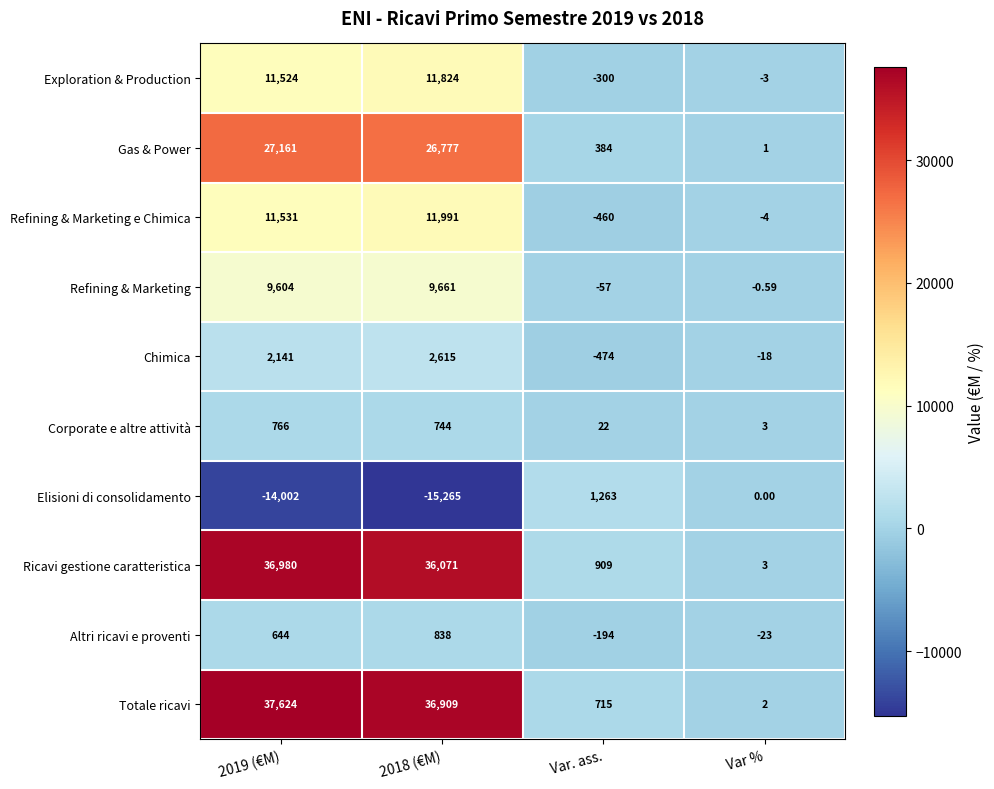

What is the total value across all series at Var %?

-39.6